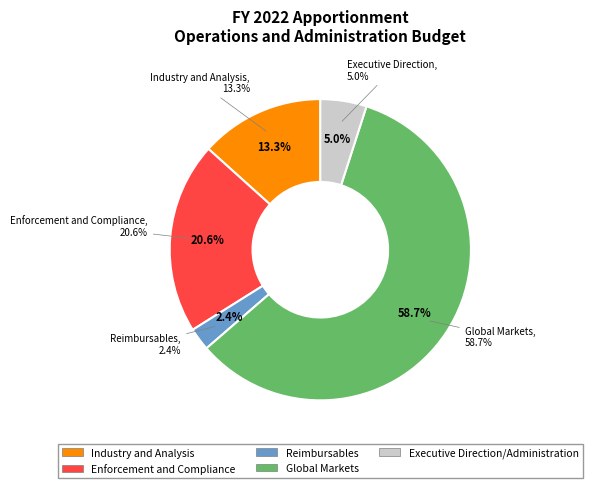

What percentage is the Industry and Analysis slice, to the nearest percent?

13%